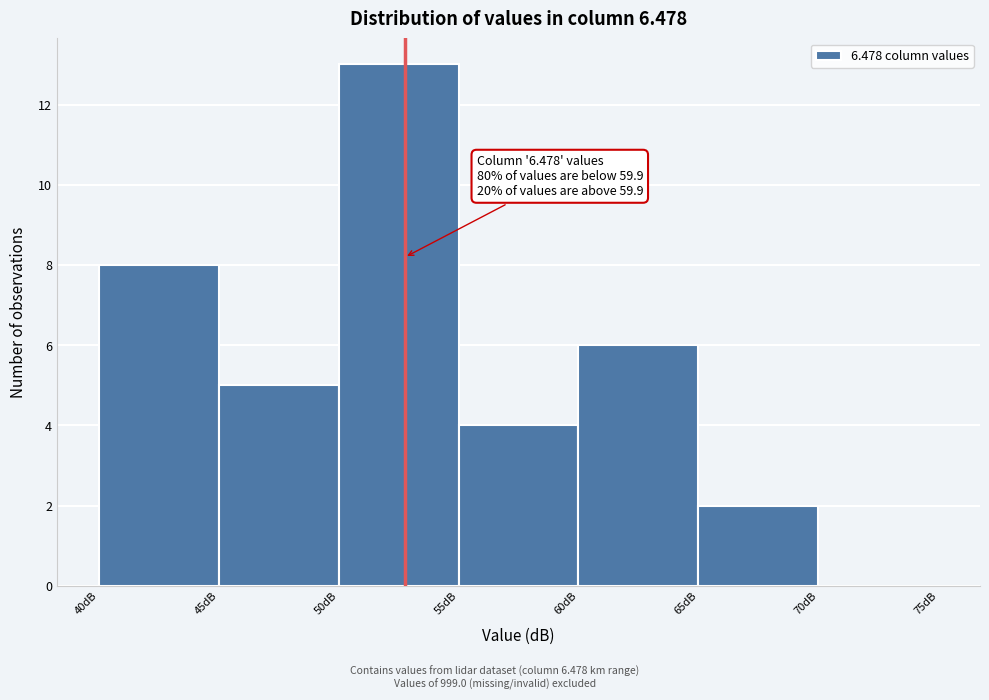

Which range on the x-axis has the tallest bar?

50 to 55